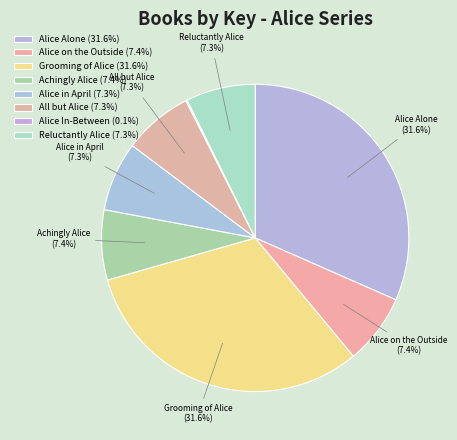

Rank the categories by value from highest to lowest.

Alice Alone, Grooming of Alice, Alice on the Outside, Achingly Alice, Alice in April, All but Alice, Reluctantly Alice, Alice In-Between